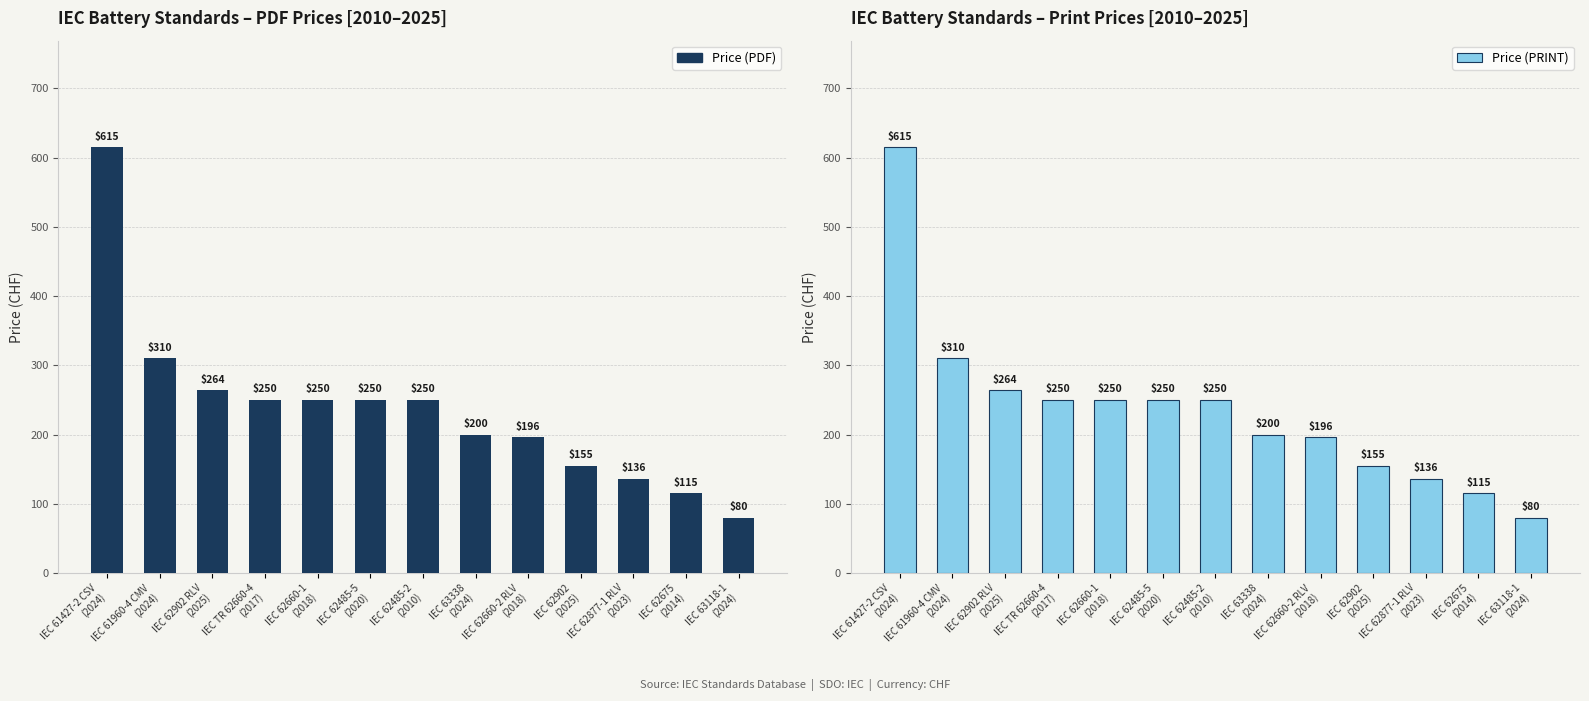

How many bars are there in total?

26